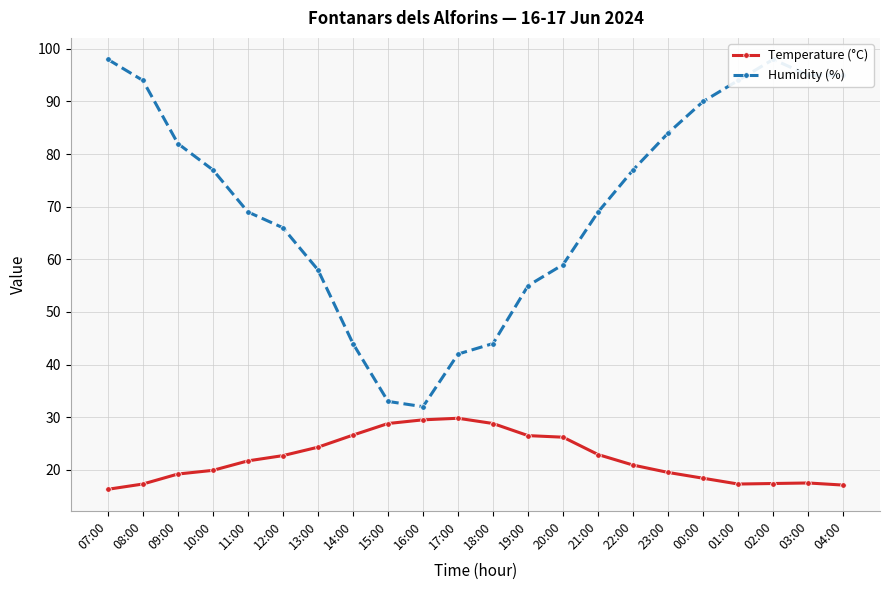

What is the difference between the highest and lowest values at 22:00?

56.1